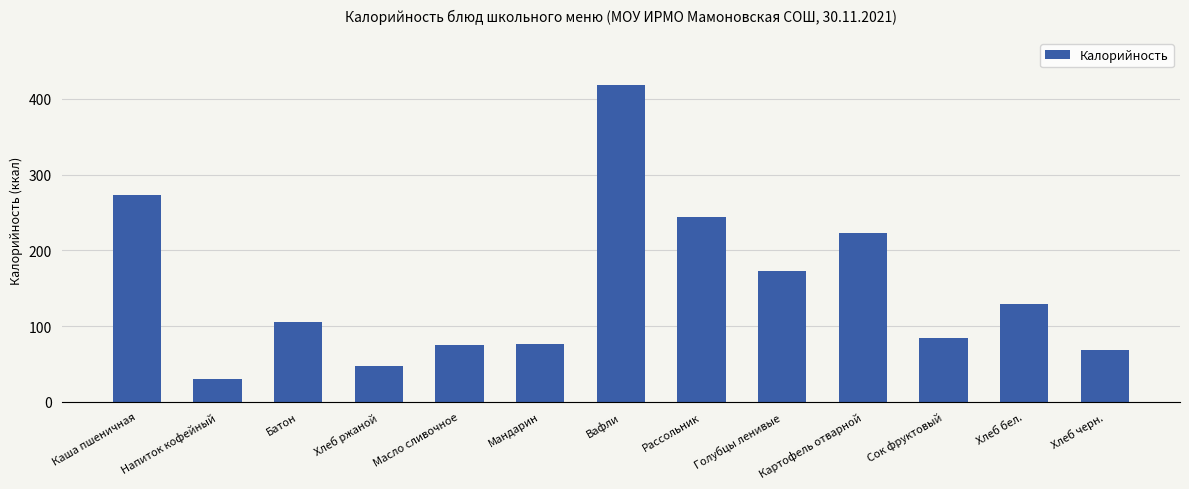

True or false: the data shows 105.2 at Батон.

True